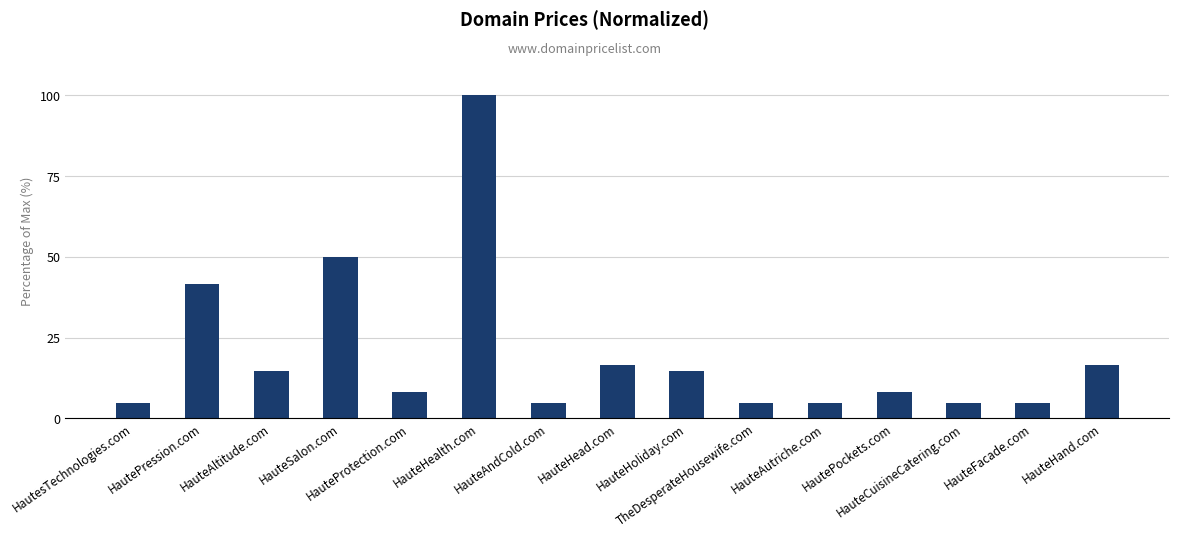

What is the smallest value displayed?

4.8